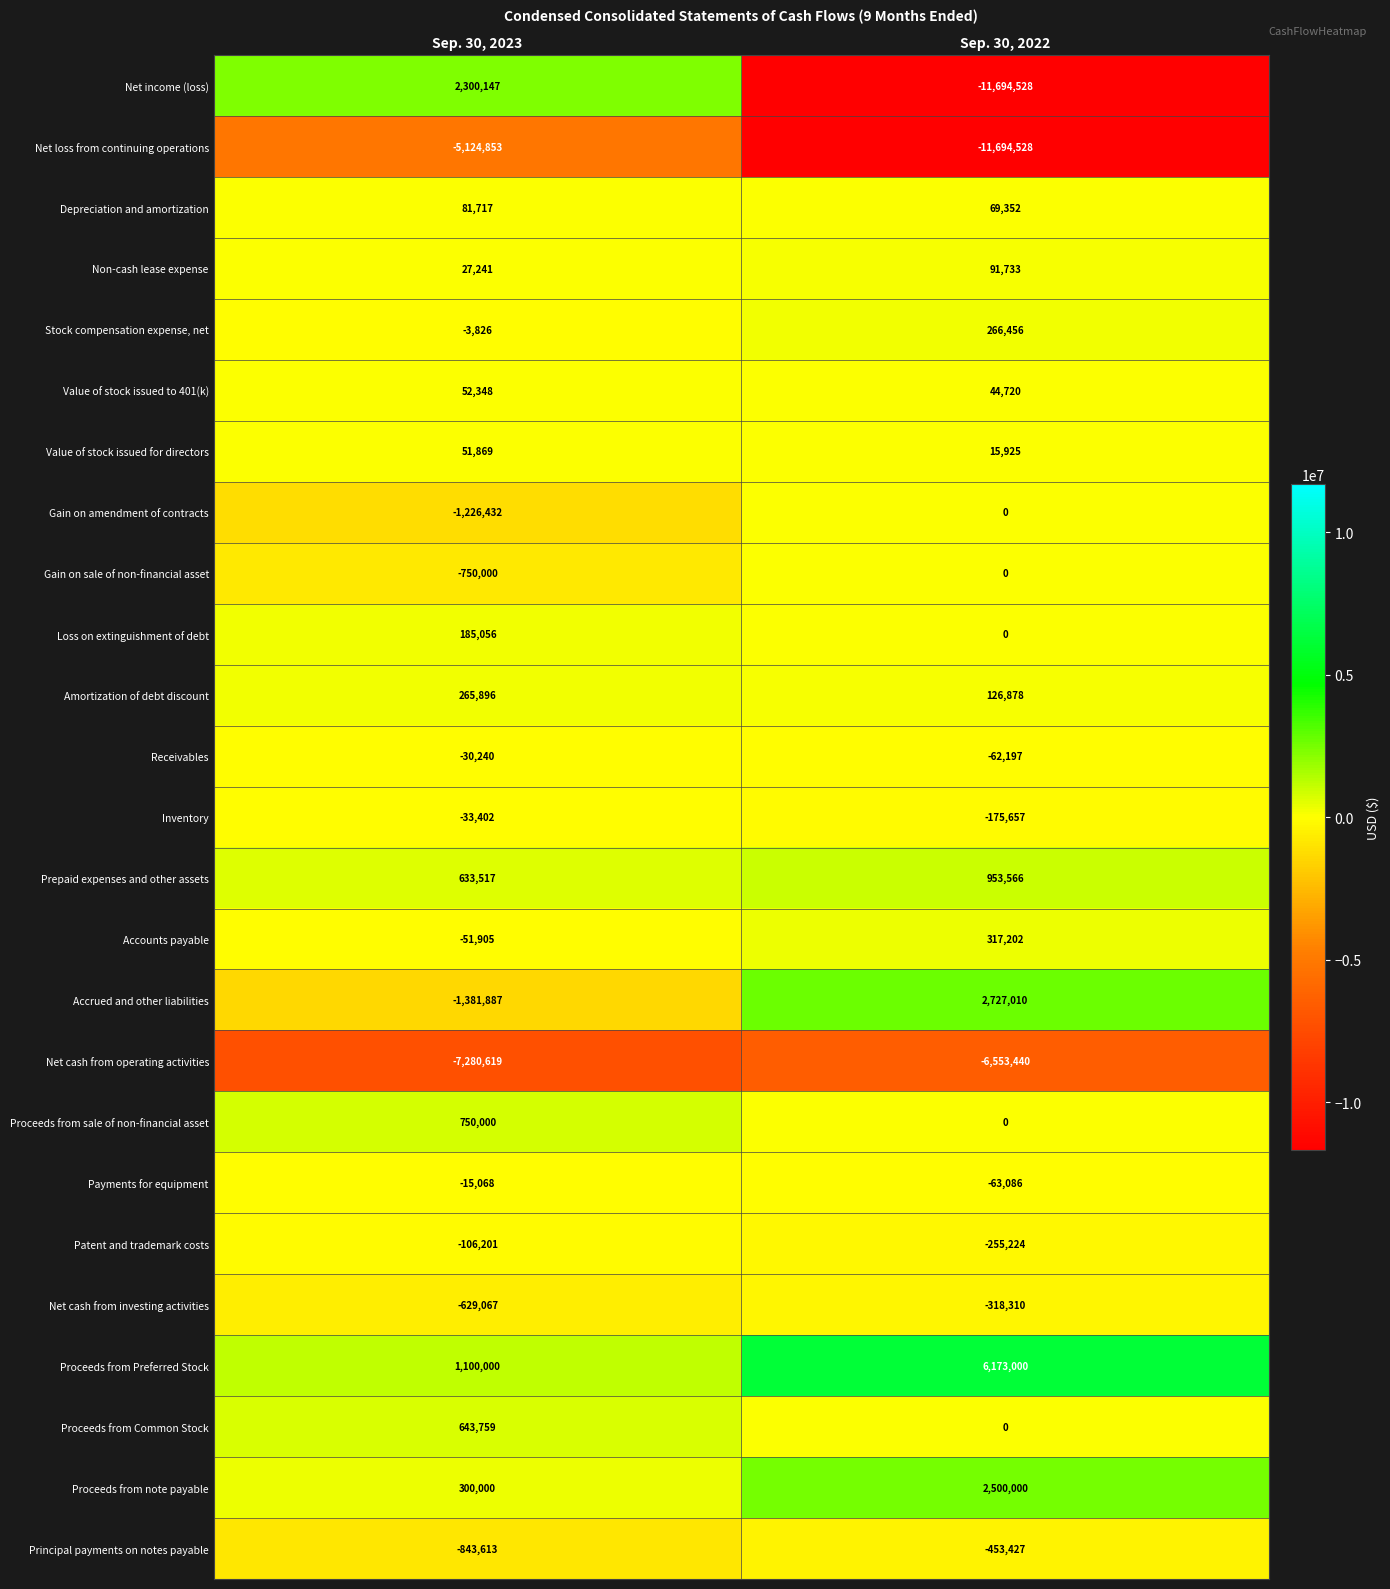

What is the minimum value shown in the chart?

-11694528